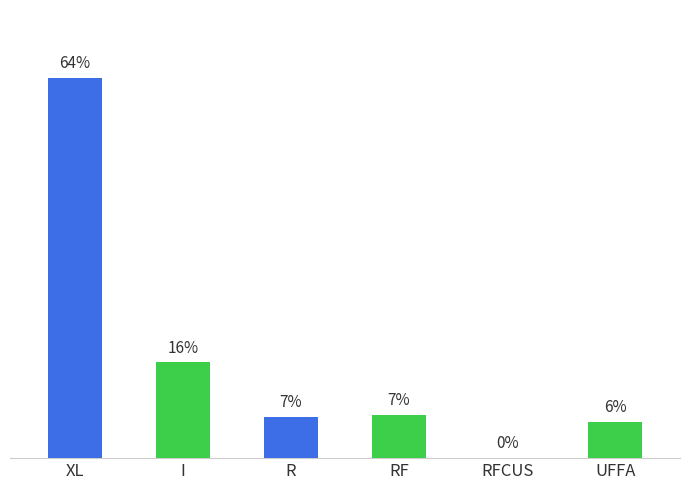

The value at UFFA is 17567560.5. True or false?

True